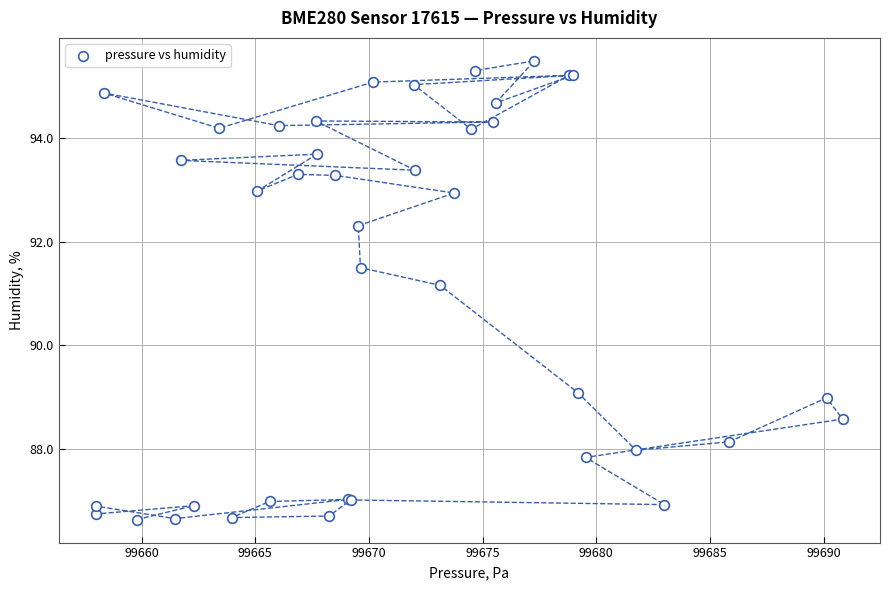

What Y value in the scatter plot is closest to 91?

91.2